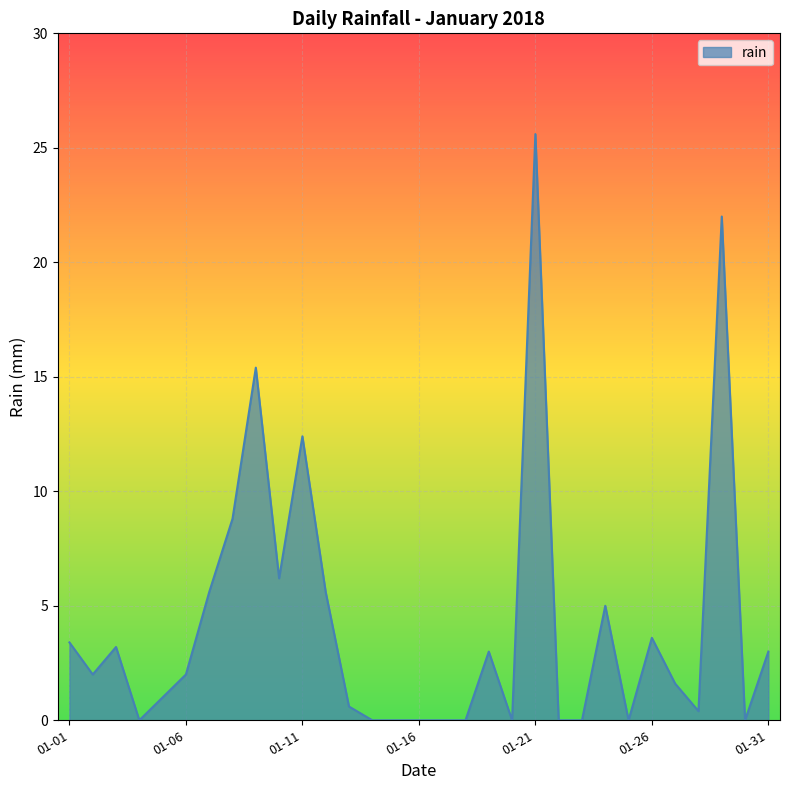

What is the greatest value displayed?

25.6